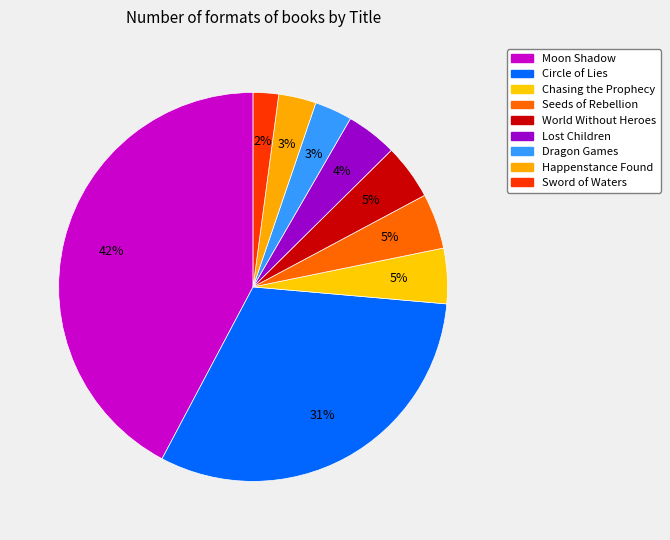

Approximately how many times larger is the value at World Without Heroes compared to Sword of Waters?

2.2